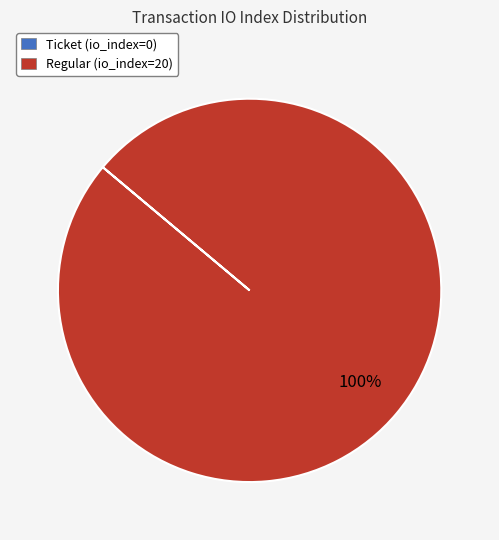

To the nearest percent, what percentage of the pie is Regular (io_index=20)?

100%